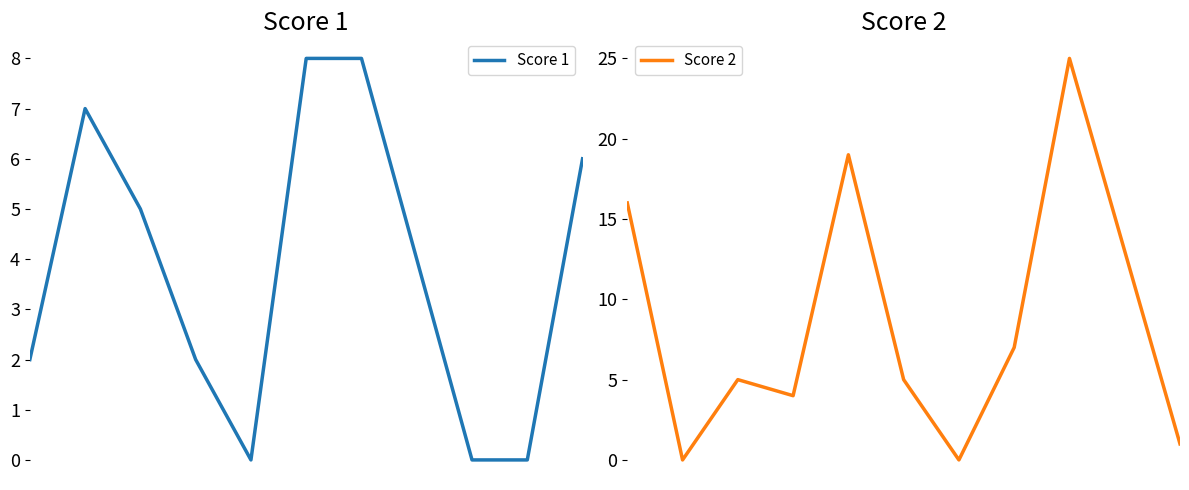

Rank the series by their average value, from lowest to highest.

Score 1, Score 2